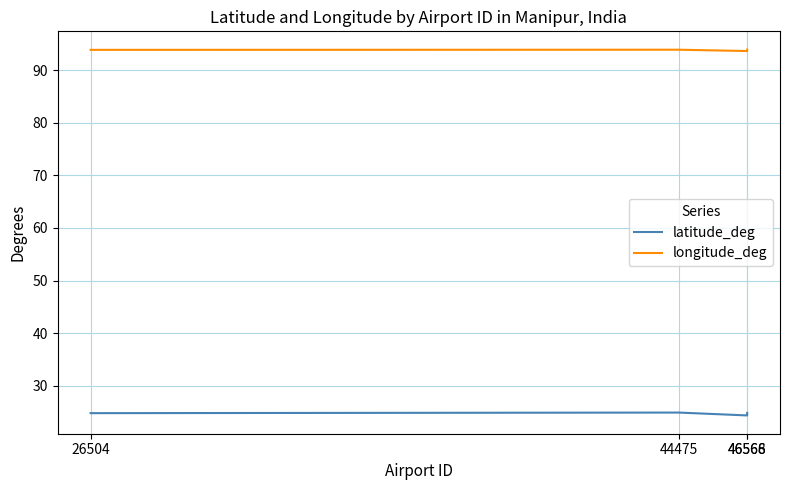

Does the chart display data point markers on the line(s)?

No